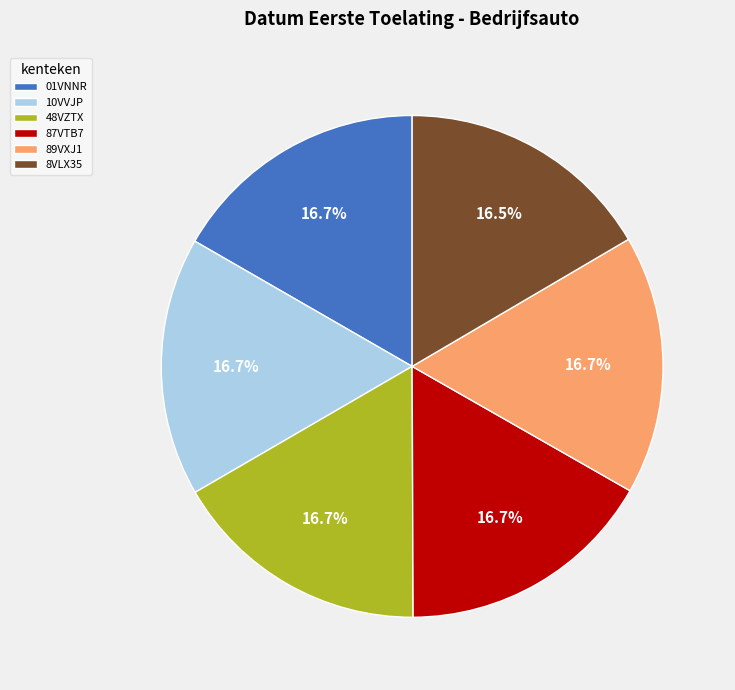

Which slice is the smallest?

8VLX35